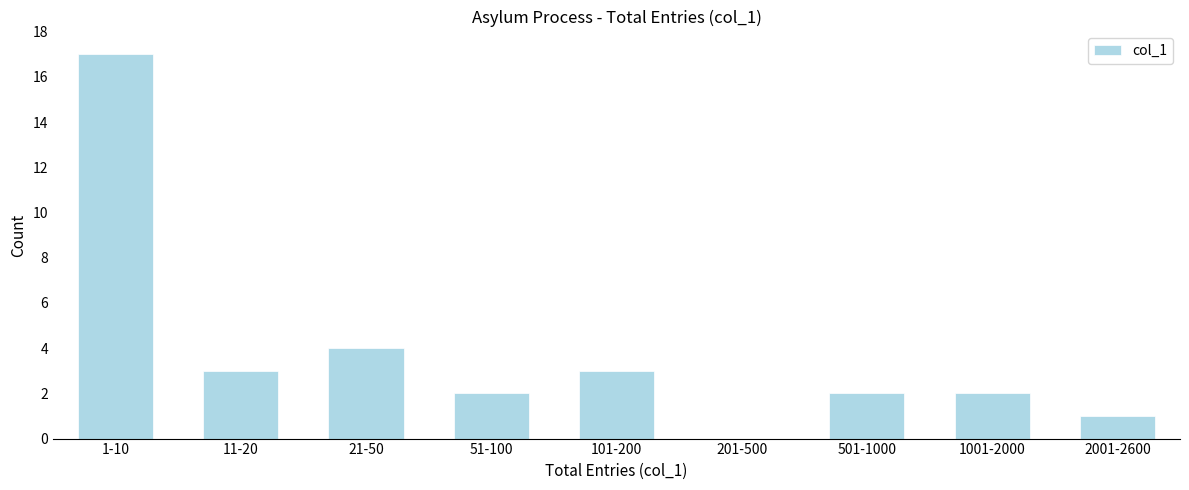

Reading left to right, what are all the values shown in this chart?

1-10=17	11-20=3	21-50=4	51-100=2	101-200=3	201-500=0	501-1000=2	1001-2000=2	2001-2600=1